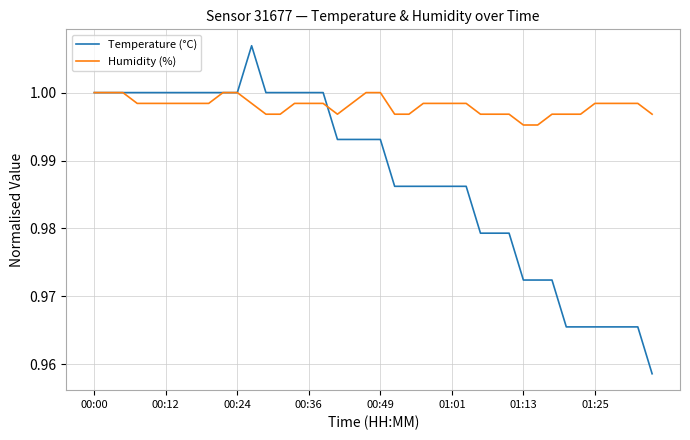

Count the Temperature (°C) values in the range 0 to 1.

39